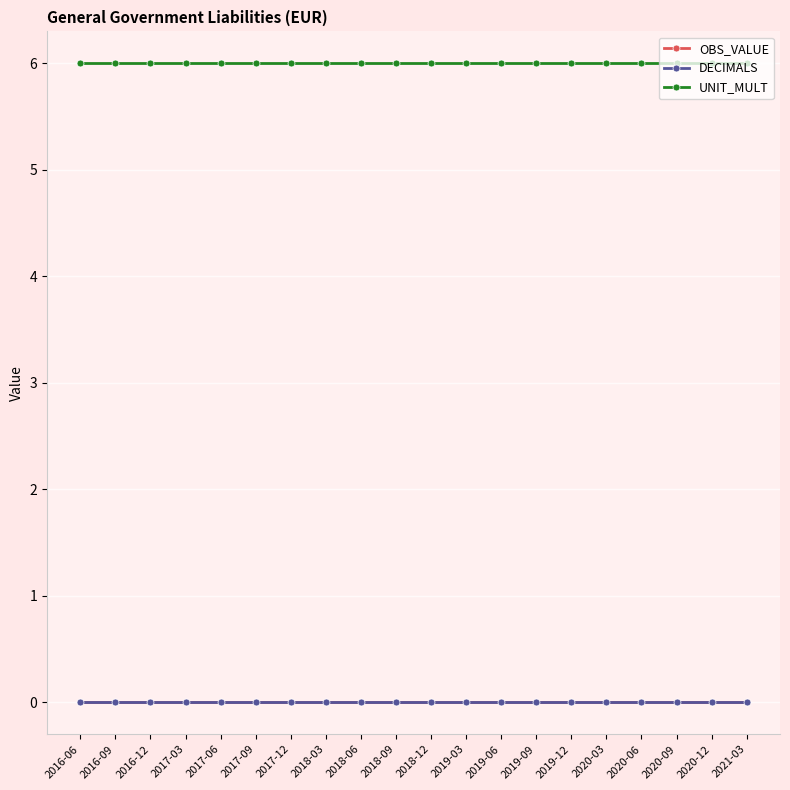

Is this an area chart (filled region under the line)?

No